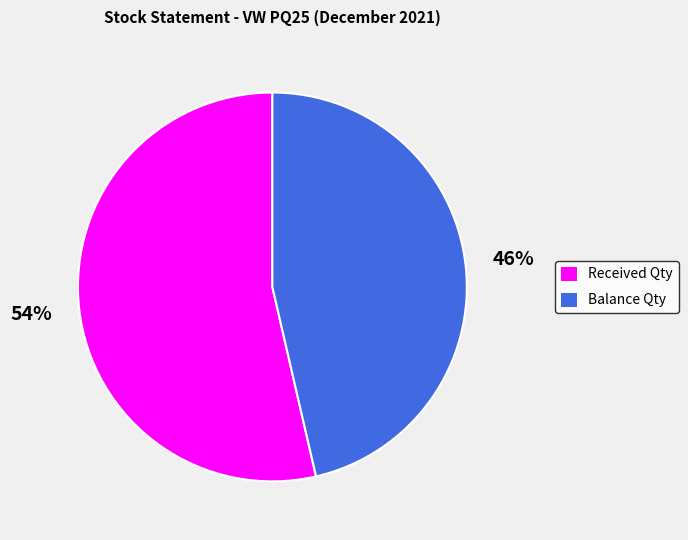

To the nearest percent, what is the combined percentage of Received Qty and Balance Qty?

100%